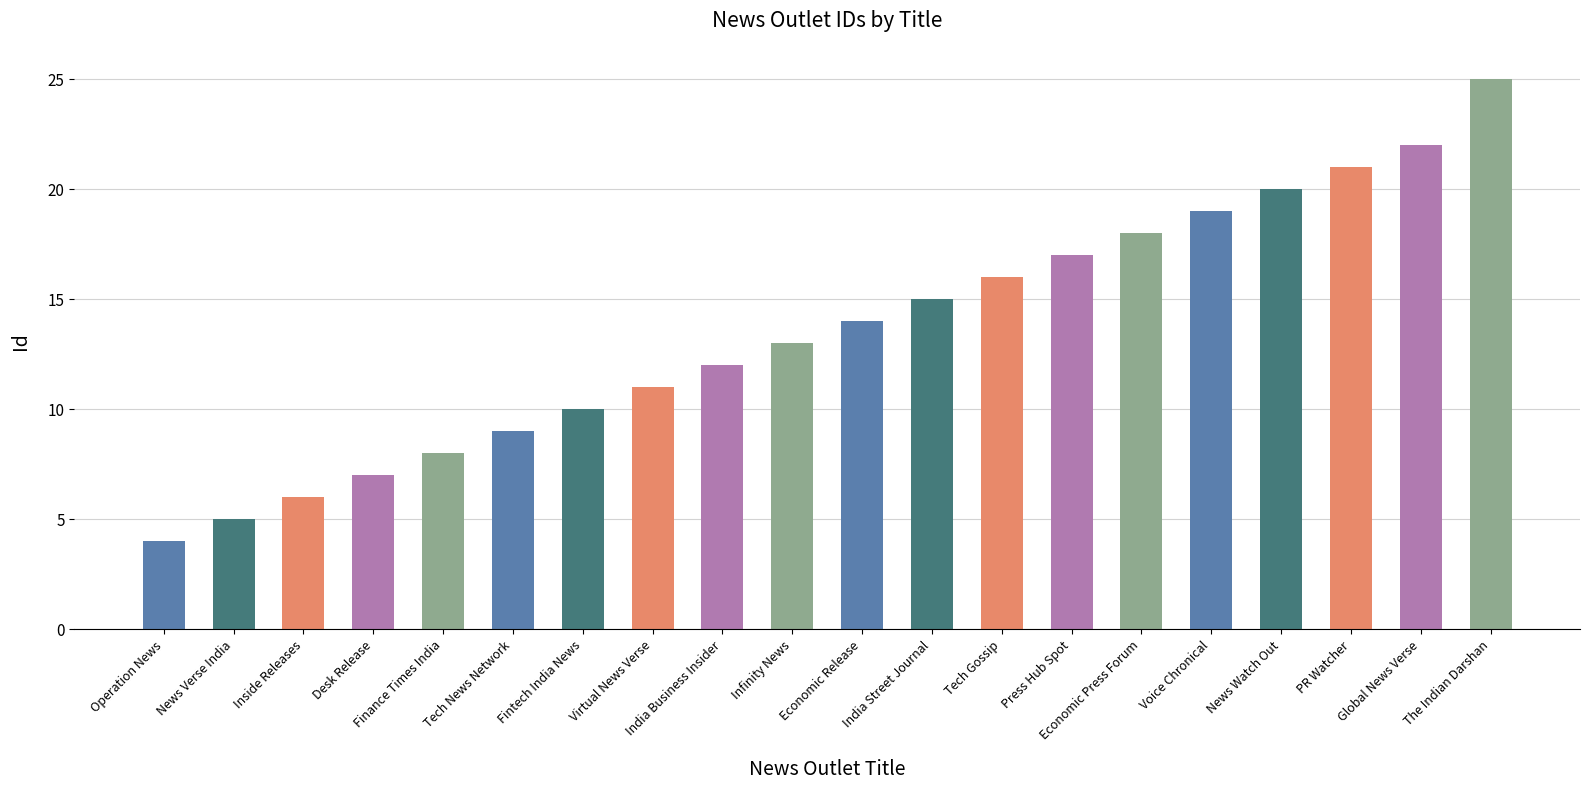

What is the value of the 3rd bar from the left?

6